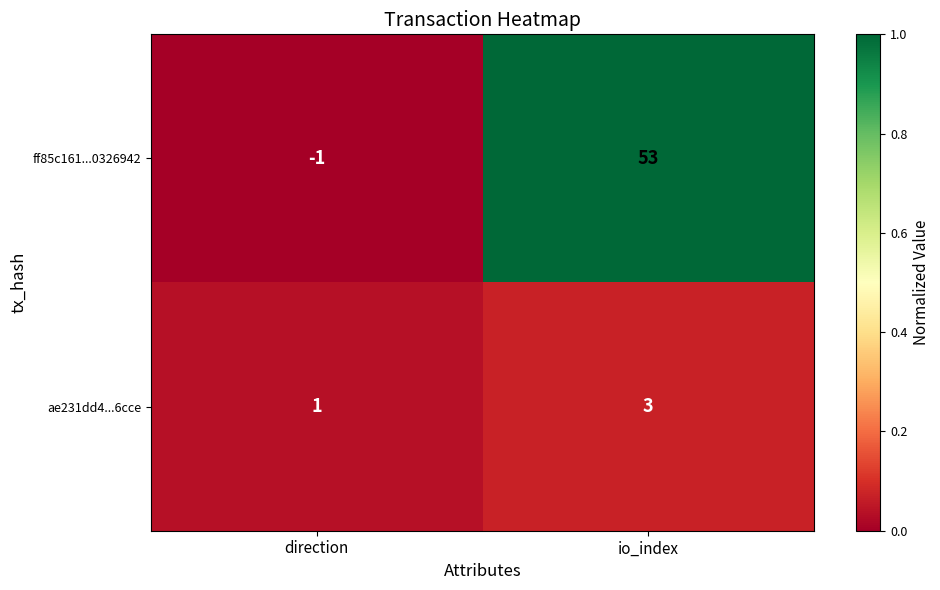

Is it true that ff85c161...0326942 equals 53 at io_index?

True